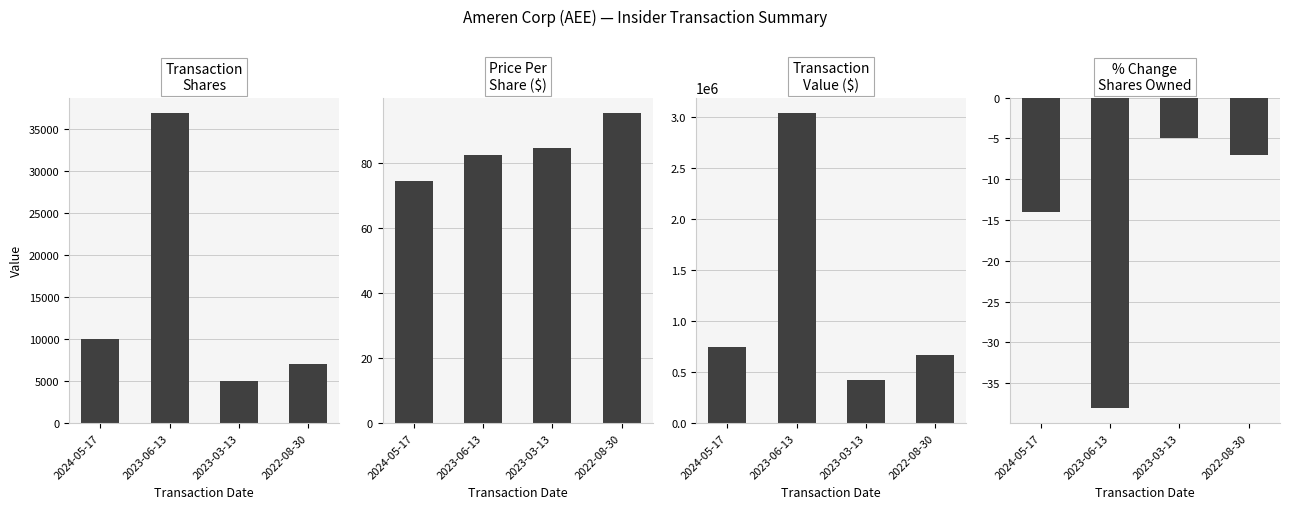

Reading left to right, list all the values displayed in this chart.

transactionShares: 10000.0	36940.0	5000.0	7000.0
transactionPricePerShare: 74.5	82.4	84.4	95.2
transactionValue: 745000.0	3042748.0	422050.0	666470.0
pctchgSharesOwned: -14.0	-38.0	-5.0	-7.0